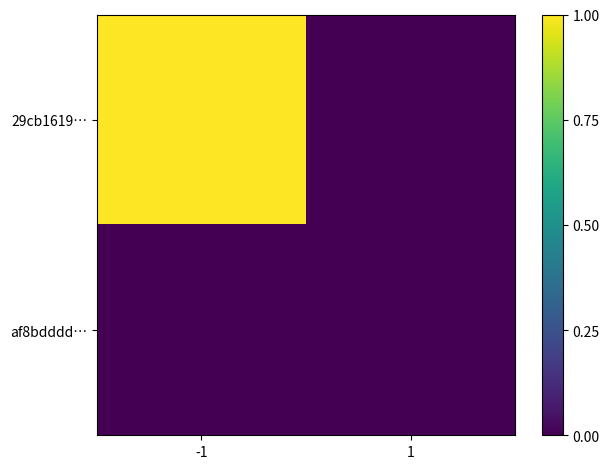

Rank the series by their average value, from lowest to highest.

af8bdddd…, 29cb1619…